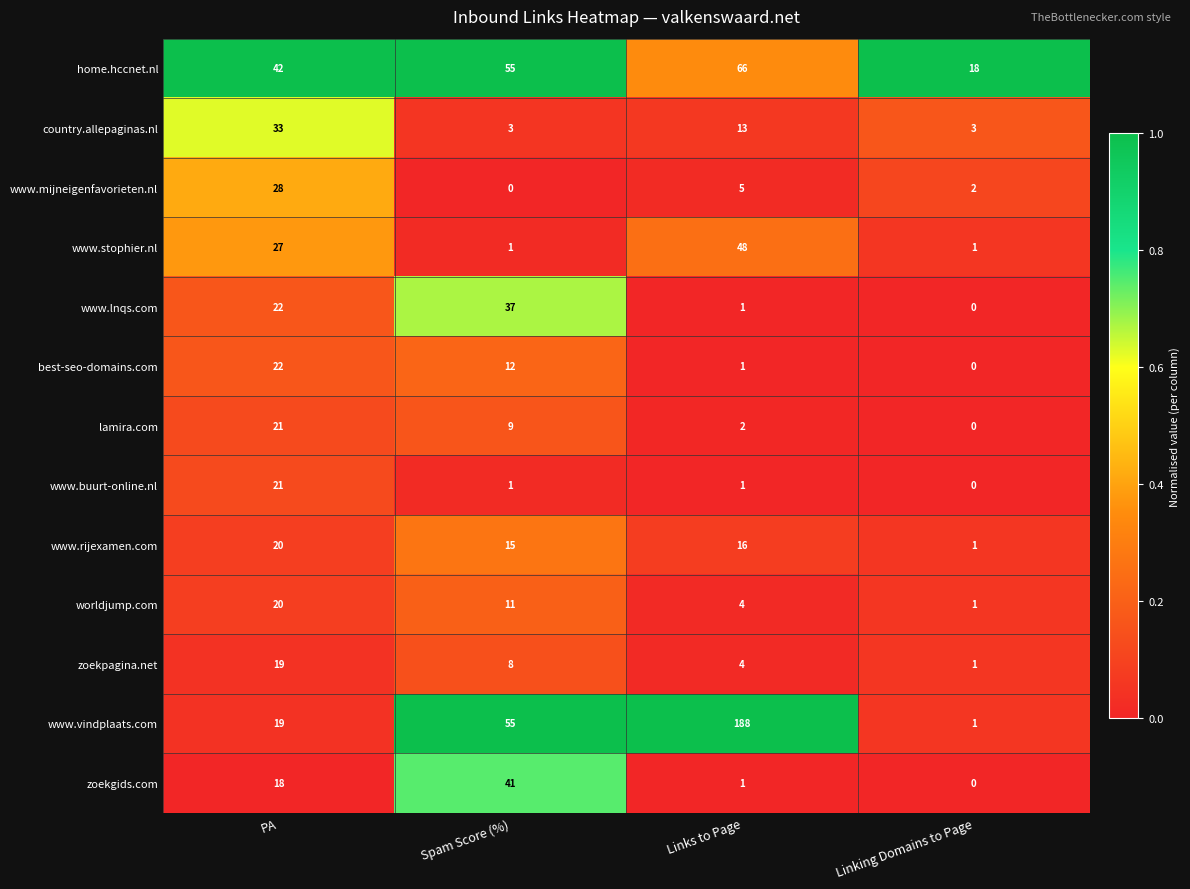

At which label does lamira.com first exceed 9?

PA